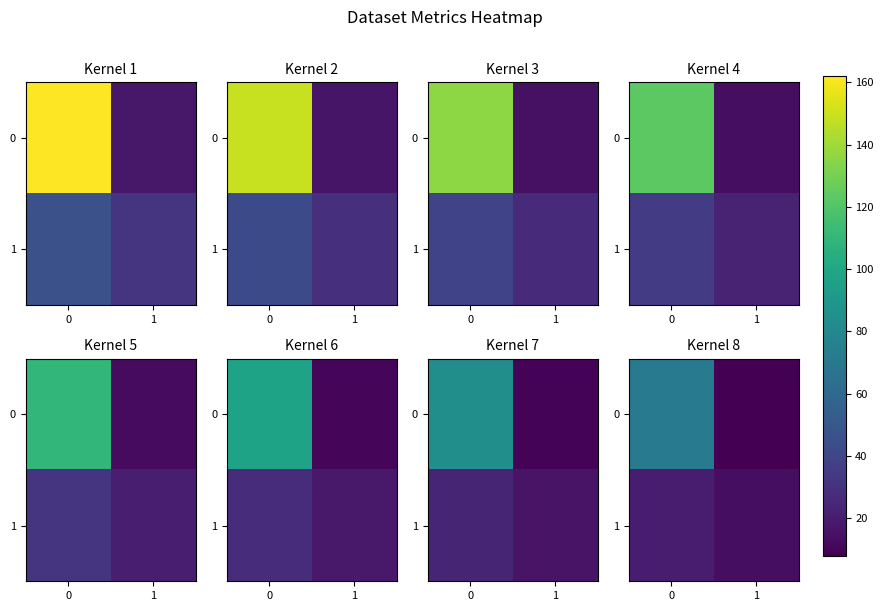

The 1 series shows 20.0 at 1. True or false?

False